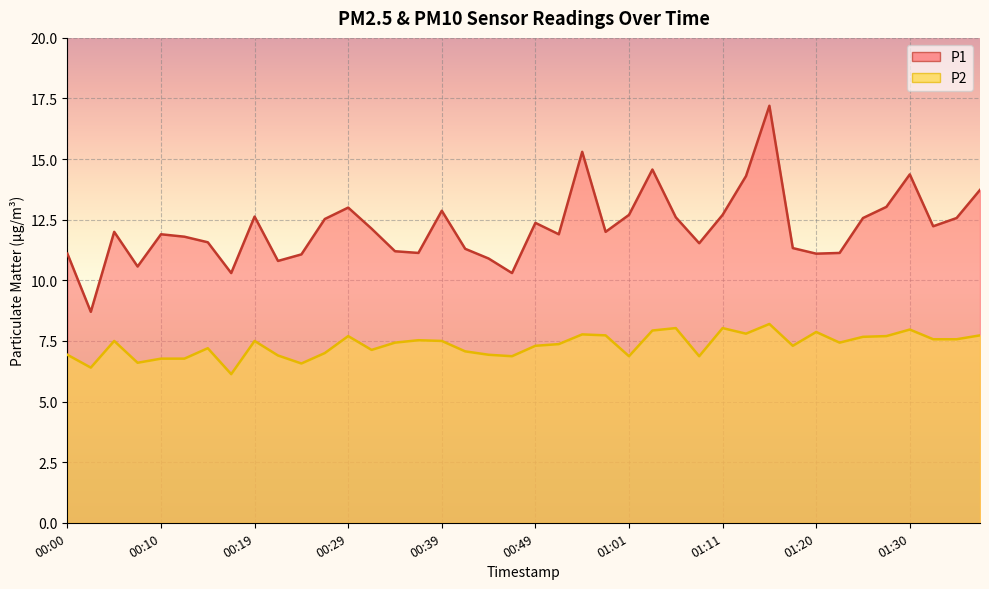

What is the label of the 39th point from the left?

01:35